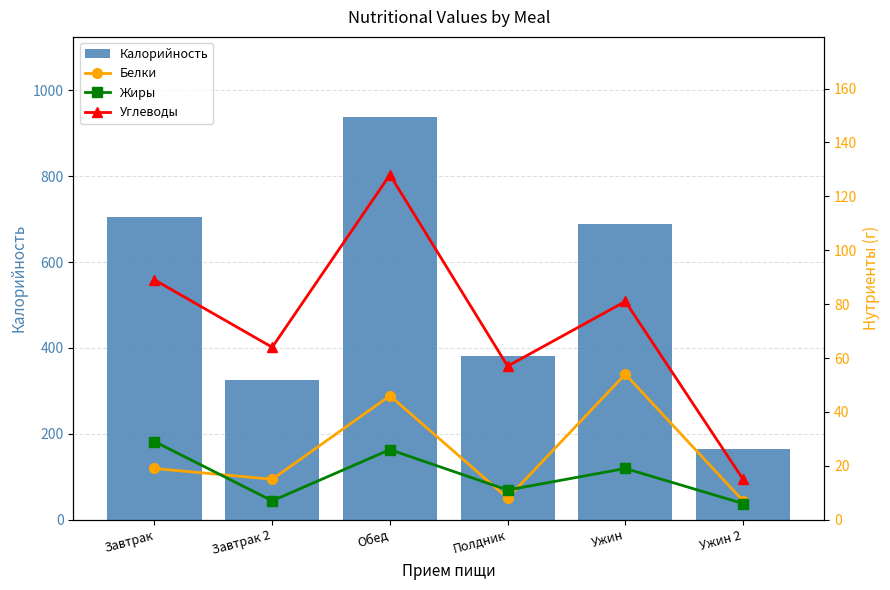

What position from the left is Завтрак 2?

2